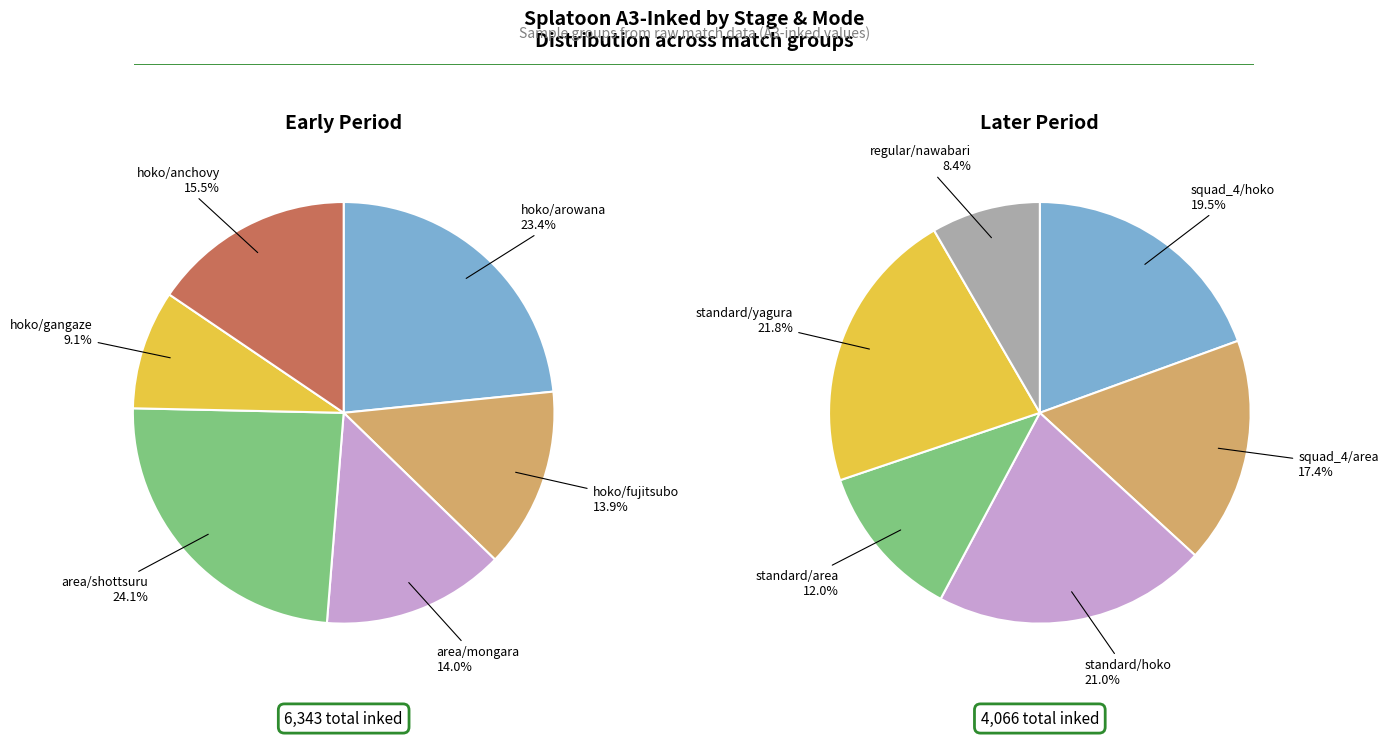

Does any single category account for the majority?

No